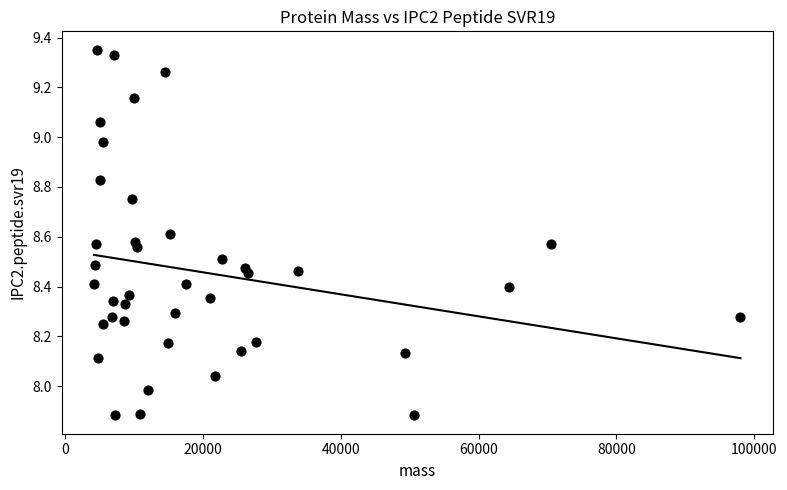

What is the range of X values (max minus min)?

93749.6